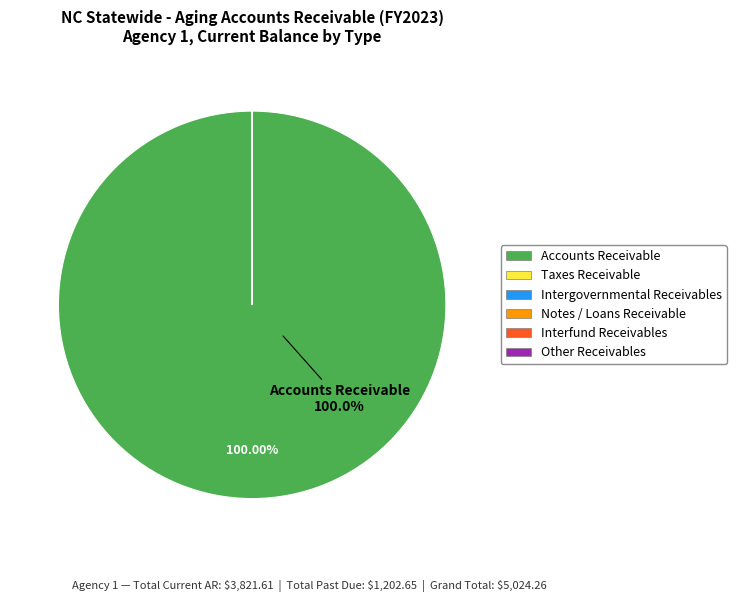

Which slice is the largest?

Accounts Receivable